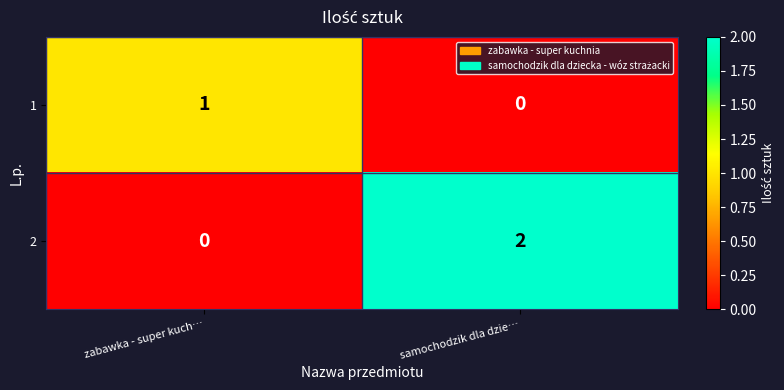

Reading right to left, extract all data points from this chart.

1: samochodzik dla dzie…=0	zabawka - super kuch…=1
2: samochodzik dla dzie…=2	zabawka - super kuch…=0